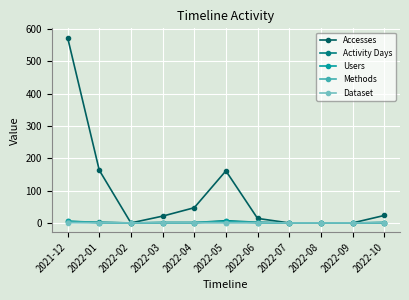

What is the label of the 3rd point from the right?

2022-08